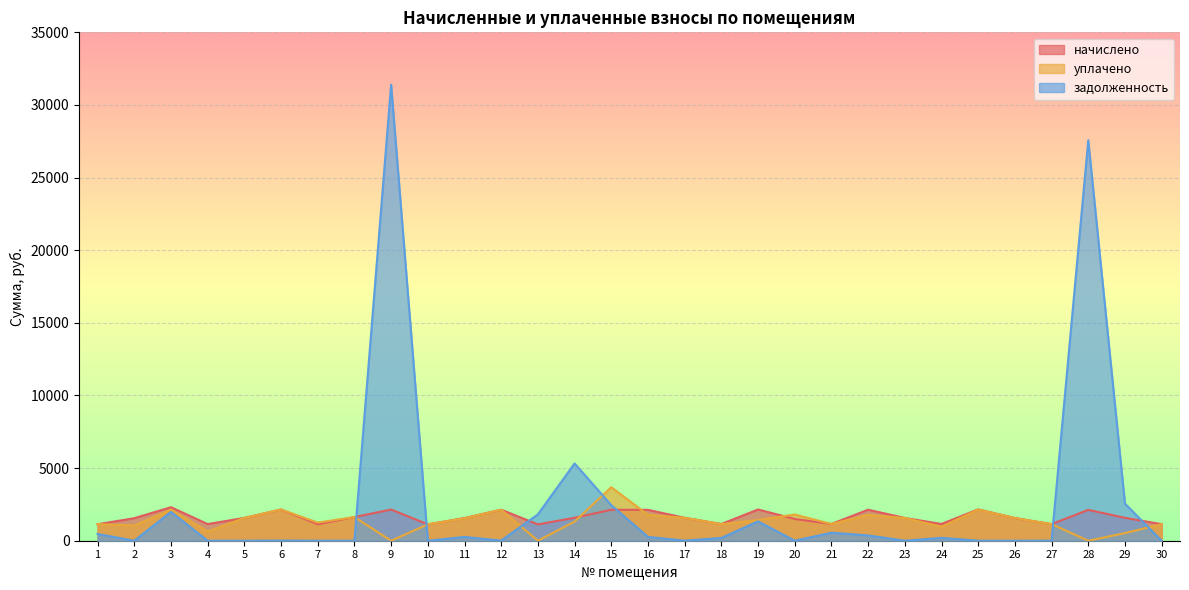

True or false: задолженность has more than 2 interior local peaks.

True